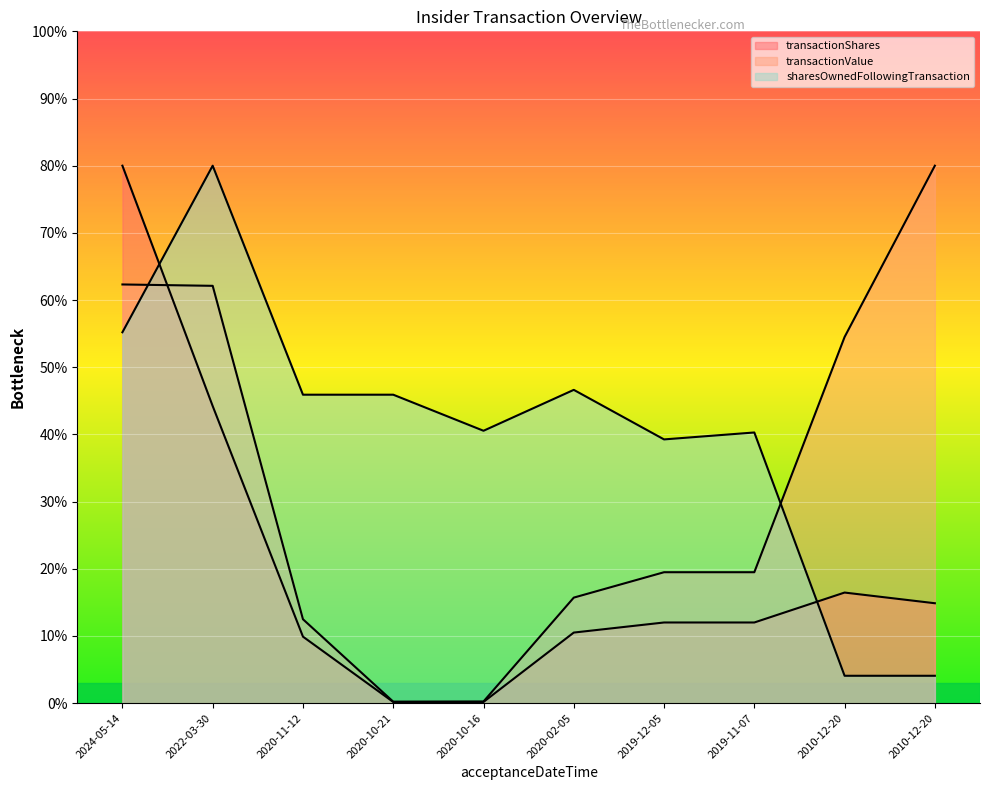

At how many categories does at least one series exceed 95182?

10